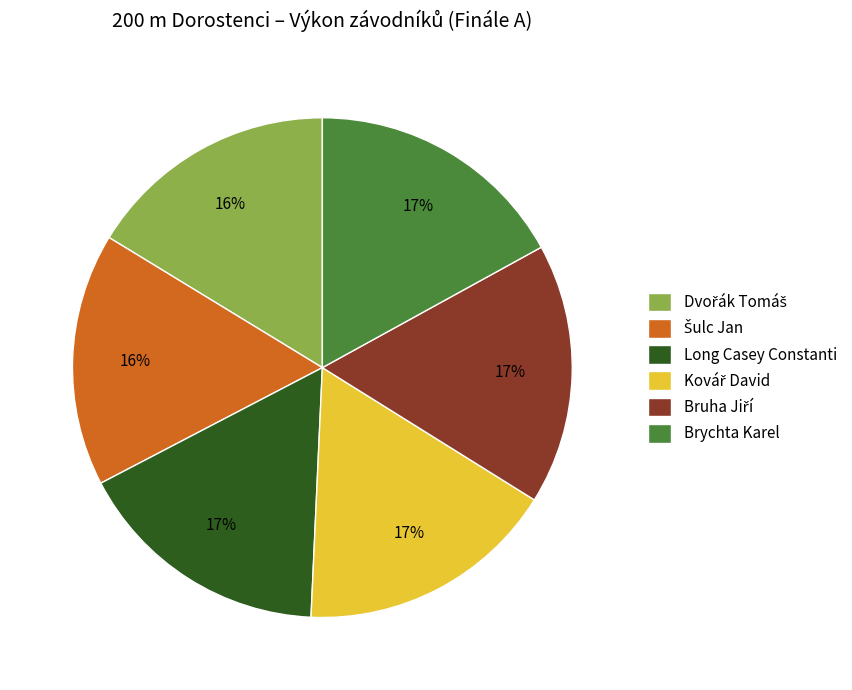

To the nearest percent, what is the difference between the largest and smallest slice percentages?

1%